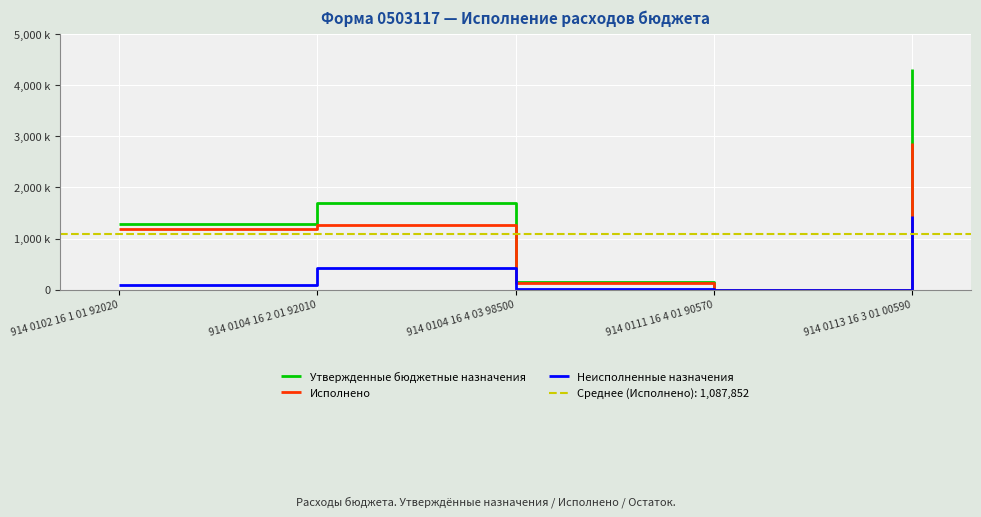

What is the approximate value of Исполнено at 914 0113 16 3 01 00590?

2866199.1